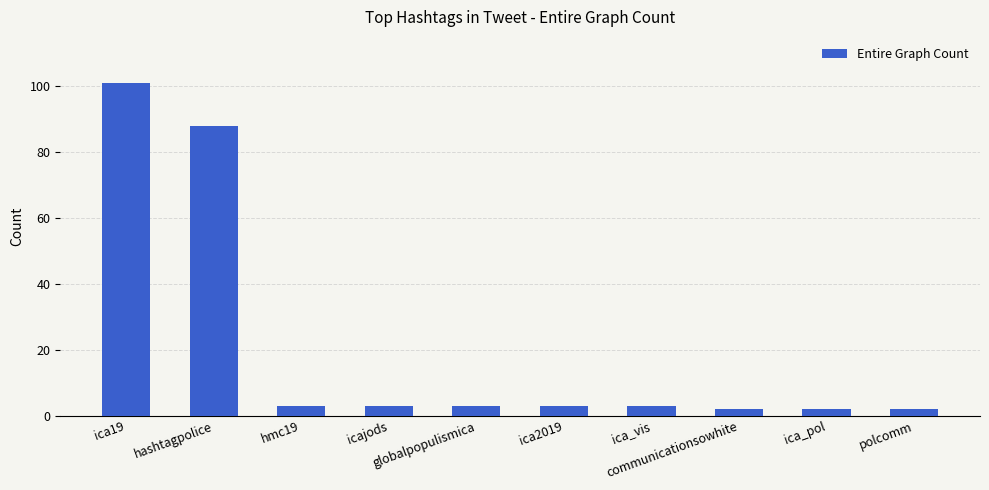

What is the difference between the second highest and second lowest values?

86